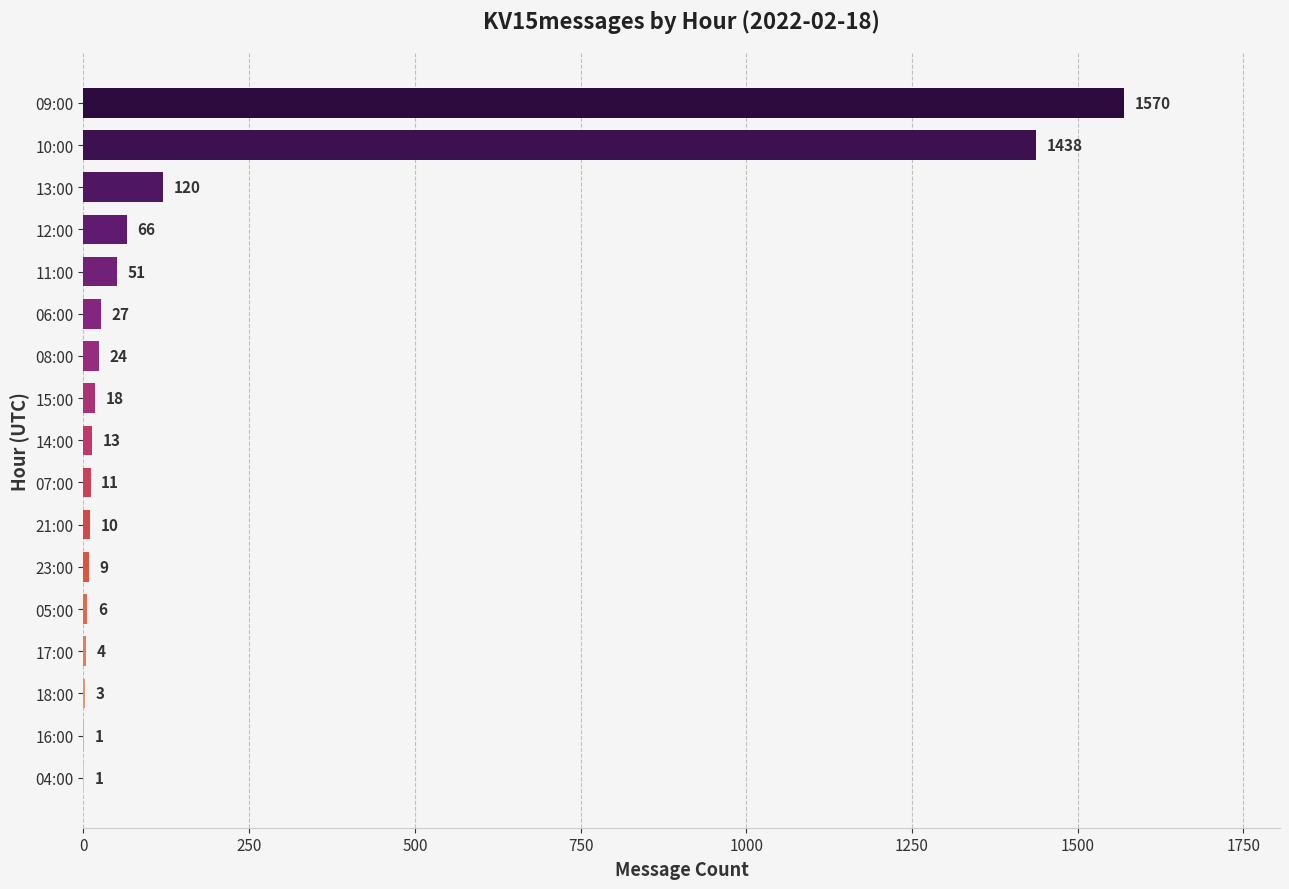

At which label is the value closest to 785?

10:00